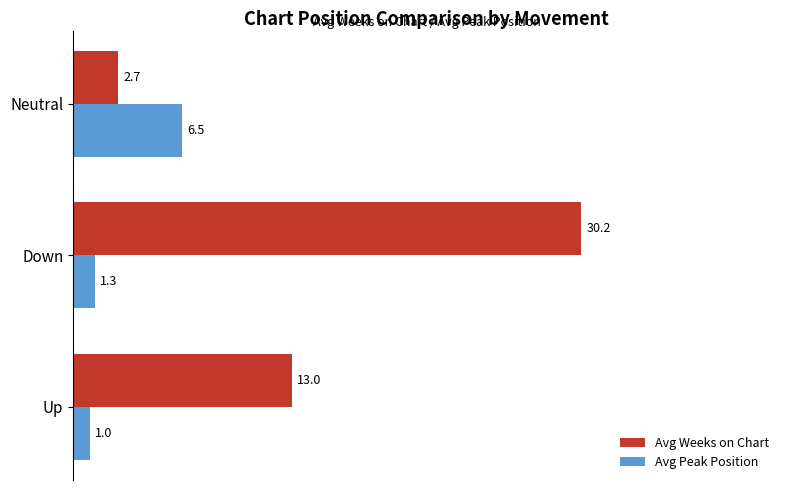

What is the difference between the second highest and minimum values in the Avg Weeks on Chart series?

10.3